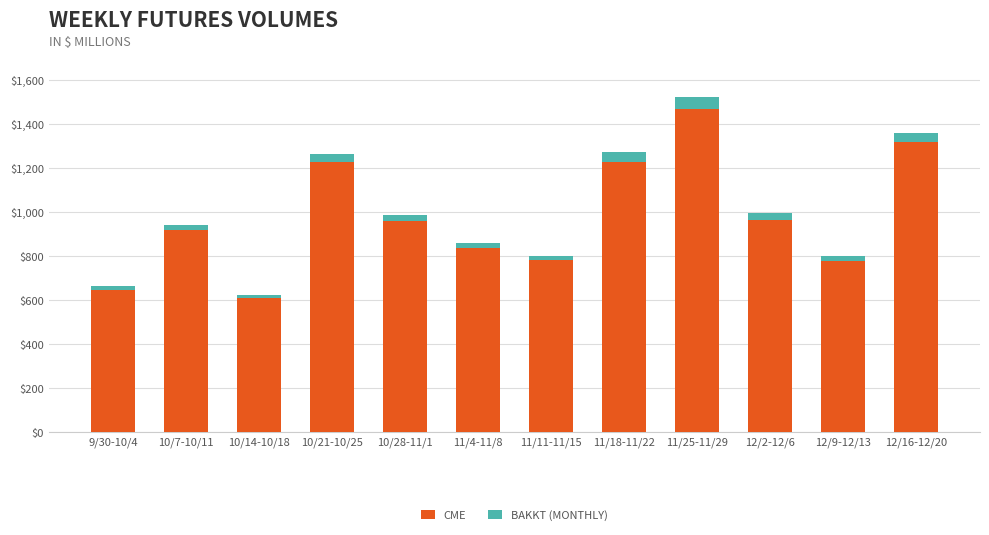

What is the average value of the CME series?

980